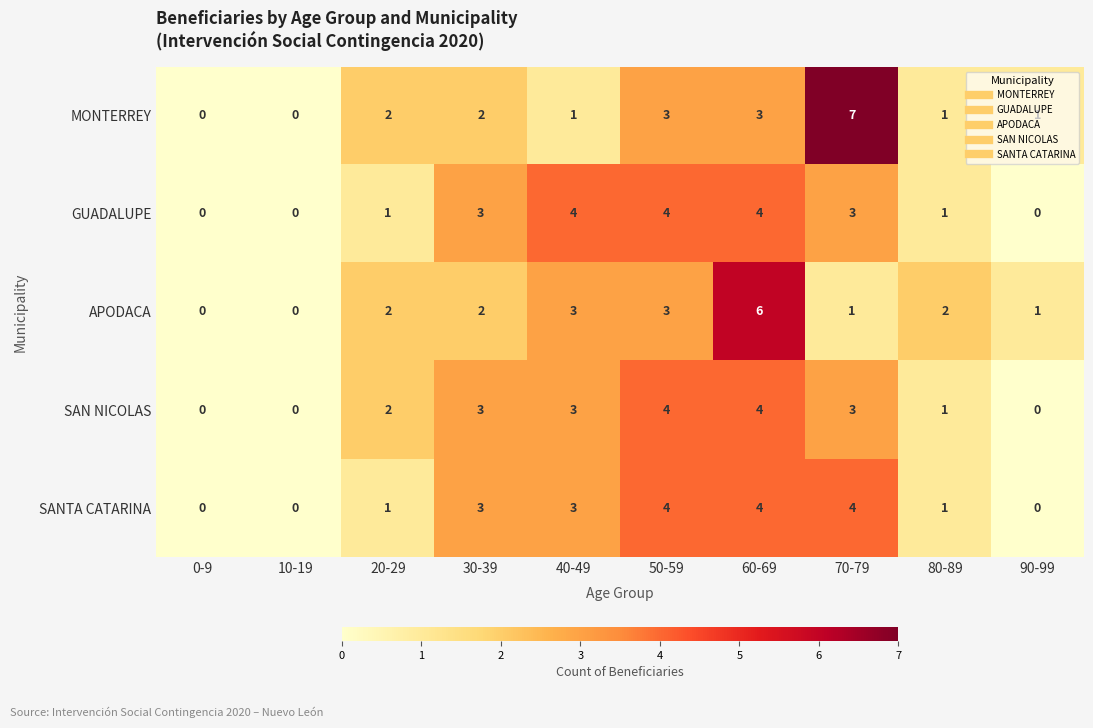

True or false: SANTA CATARINA has a value of 0 at 10-19.

True